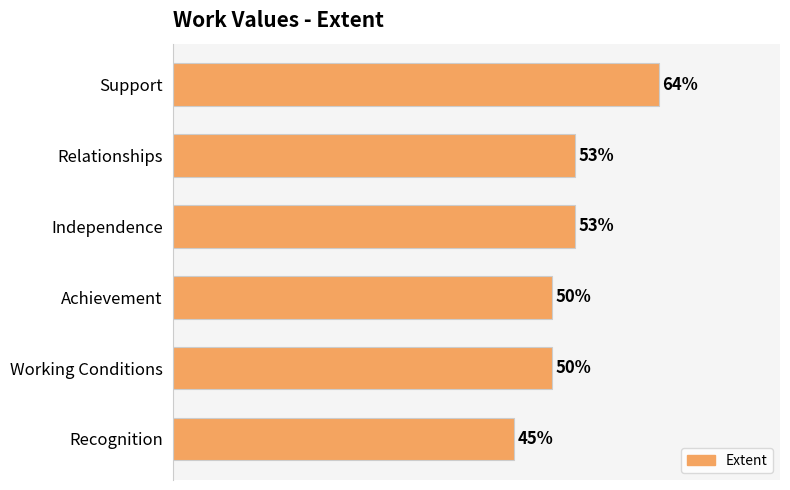

At which category does the chart reach its peak across all series?

Support